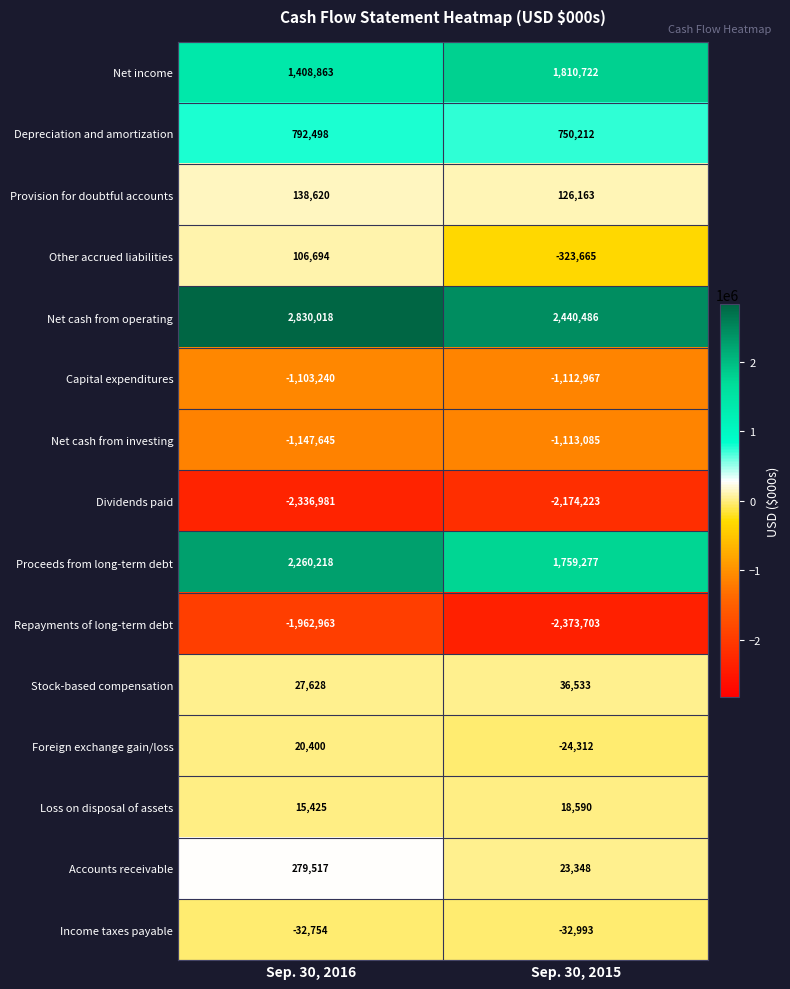

Rank the series by their maximum value, from highest to lowest.

Net cash from operating, Proceeds from long-term debt, Net income, Depreciation and amortization, Accounts receivable, Provision for doubtful accounts, Other accrued liabilities, Stock-based compensation, Foreign exchange gain/loss, Loss on disposal of assets, Income taxes payable, Capital expenditures, Net cash from investing, Repayments of long-term debt, Dividends paid